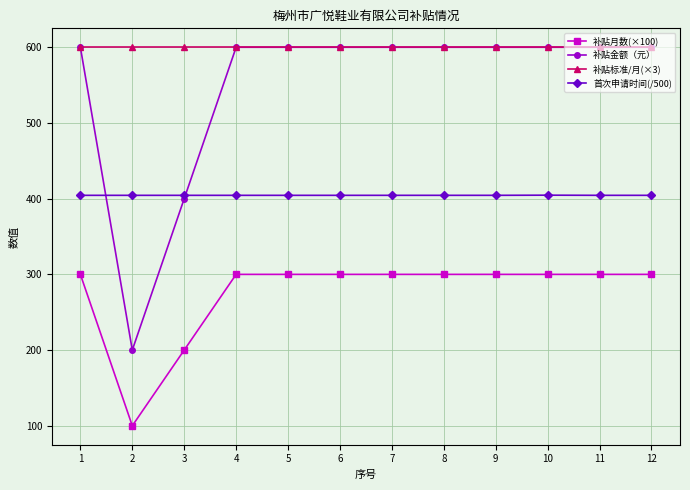

Which series has the largest total across all categories?

补贴标准/月(×3)